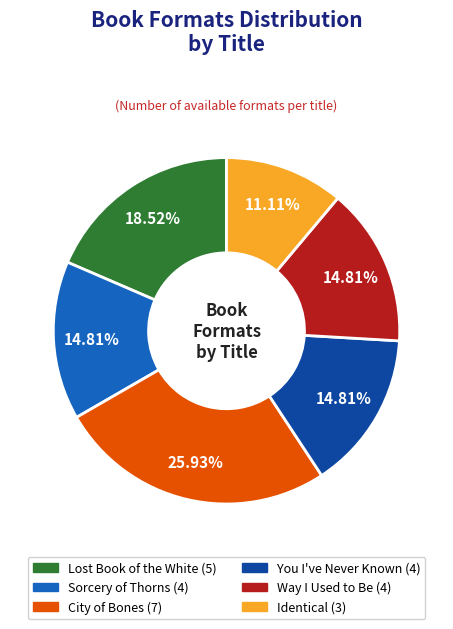

Is there any slice that represents more than half of the pie?

No